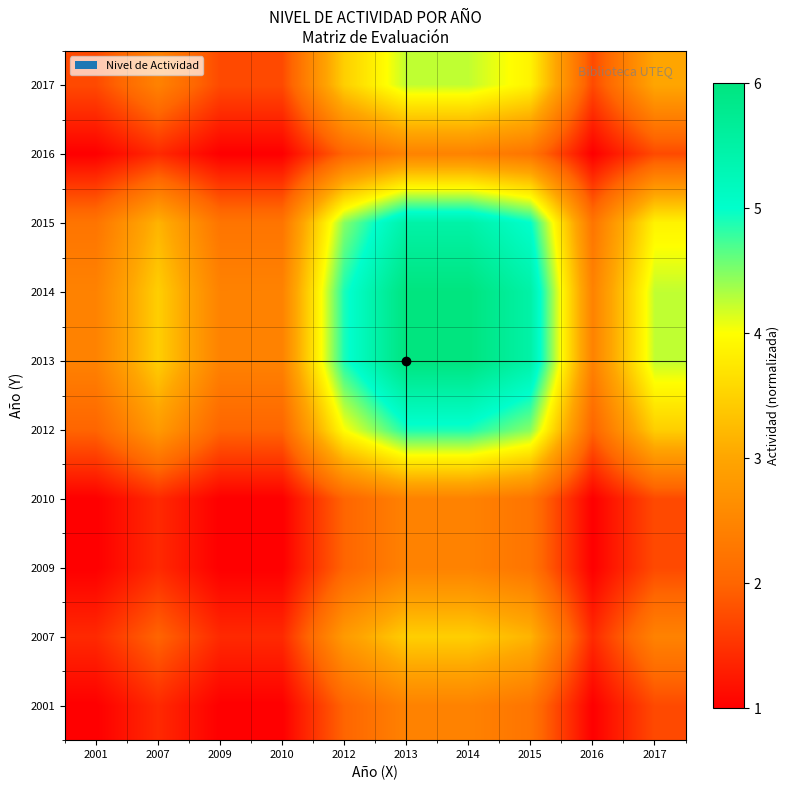

What is the difference between the highest and lowest values at 2009?

1.4